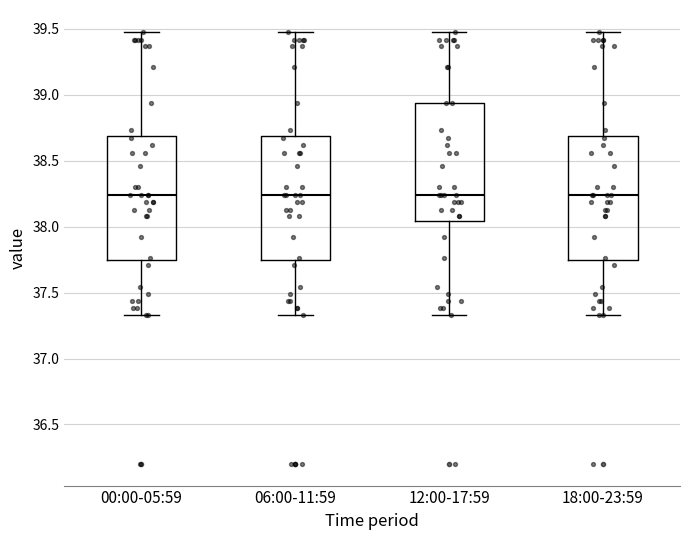

Reading left to right, read every box against the y-axis: the position of its median line, the range the box covers, and the ends of its whiskers. The values are not printed on the chart, so give them approximately, as read against the axis.

00:00-05:59: median 38.25, box 37.75 to 38.70, whiskers 37.35 to 39.50
06:00-11:59: median 38.25, box 37.75 to 38.70, whiskers 37.35 to 39.50
12:00-17:59: median 38.25, box 38.05 to 38.95, whiskers 37.35 to 39.50
18:00-23:59: median 38.25, box 37.75 to 38.70, whiskers 37.35 to 39.50